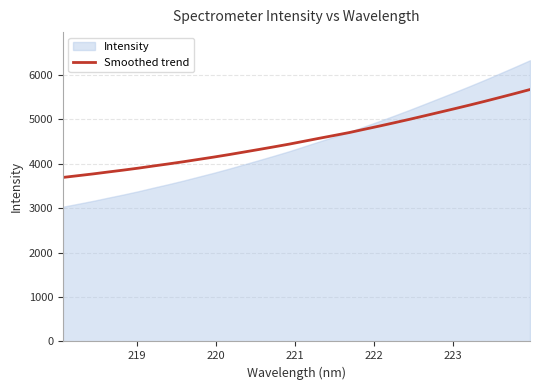

What is the minimum value for Smoothed trend?

3689.5